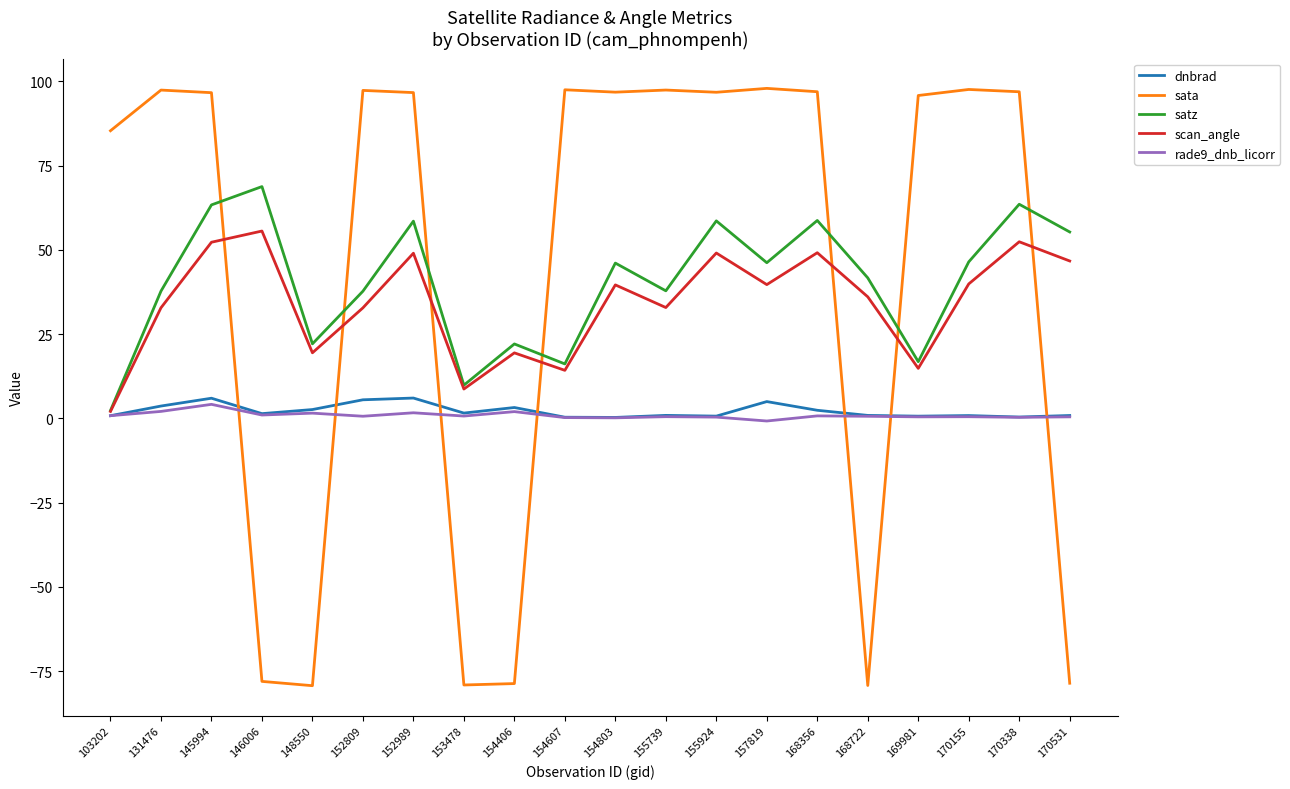

At which category is the sum across all series the highest?

145994